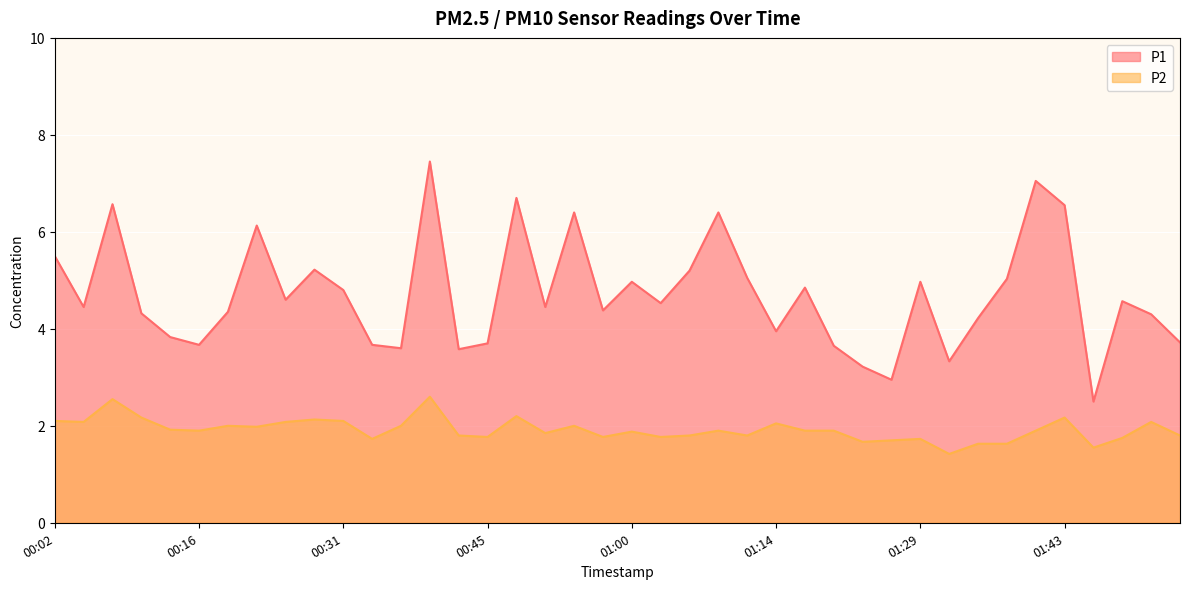

What is the average value of the P2 series?

1.9